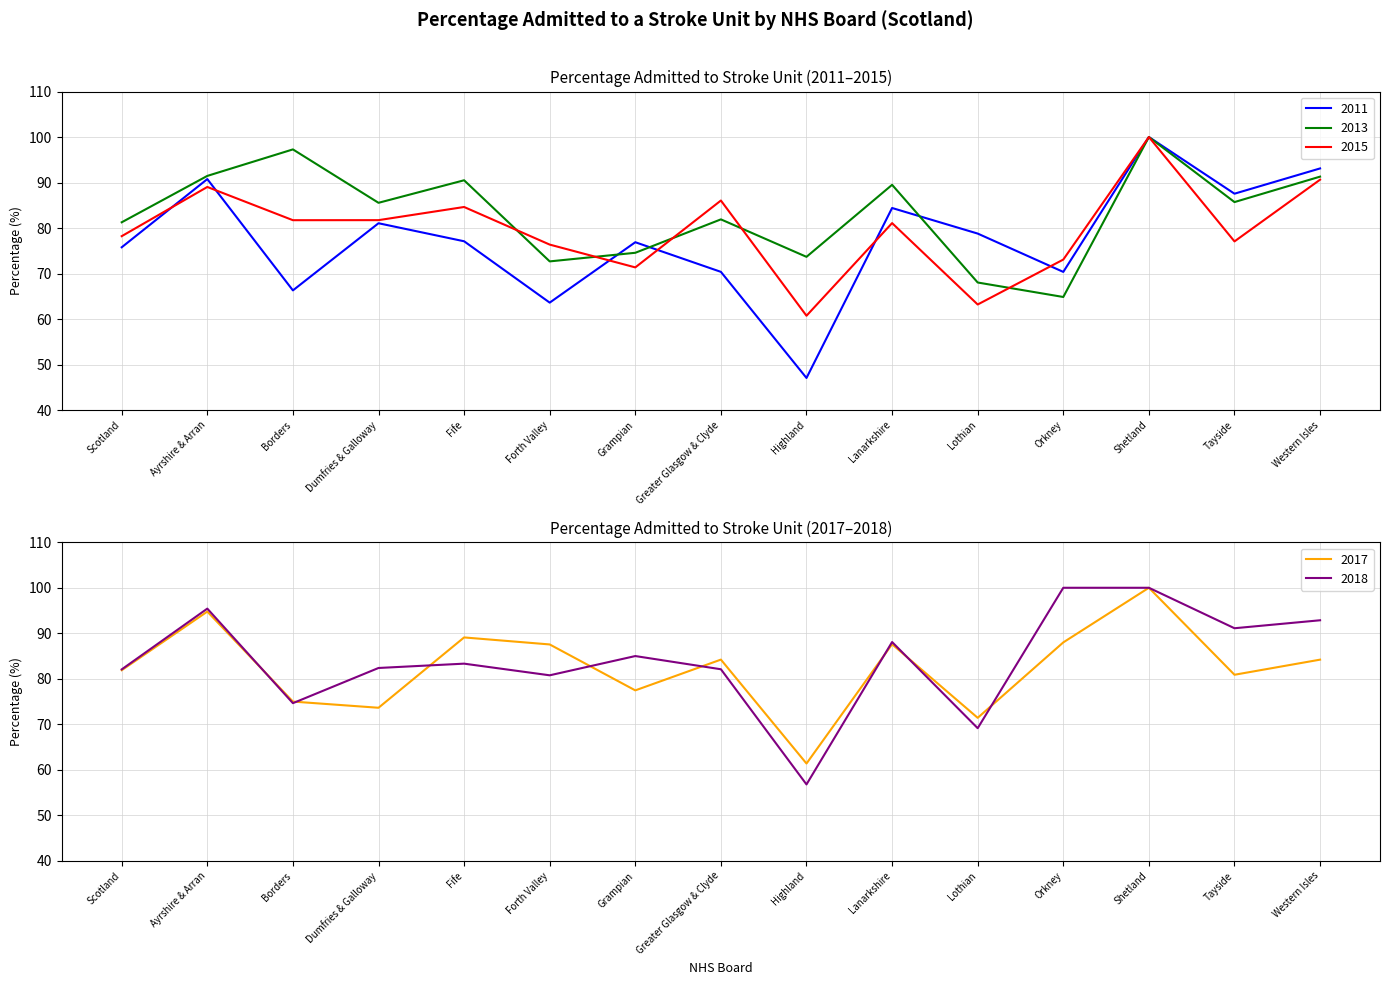

True or false: 2013 and 2015 intersect in this chart.

True